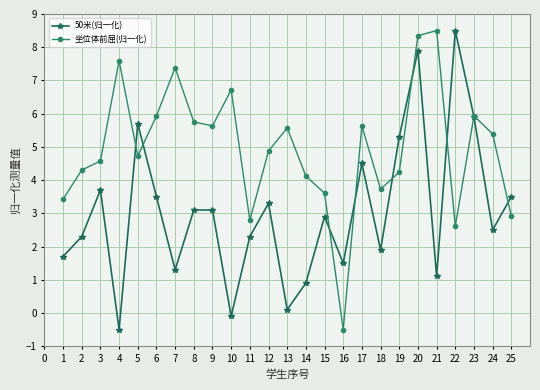

Which series changed the most between 3 and 18?

50米(归一化)